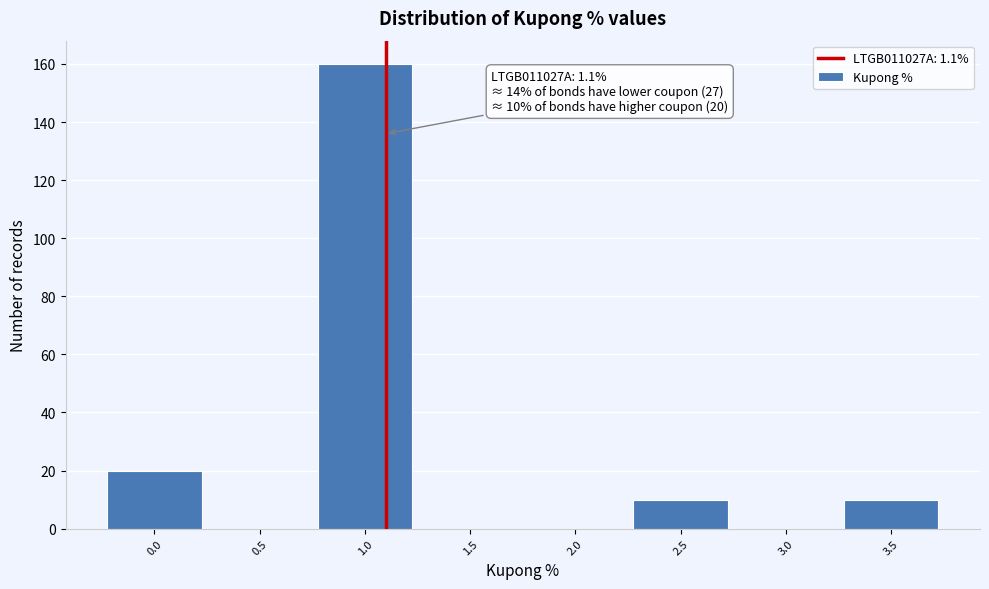

Which range on the x-axis has the tallest bar?

0.75 to 1.25